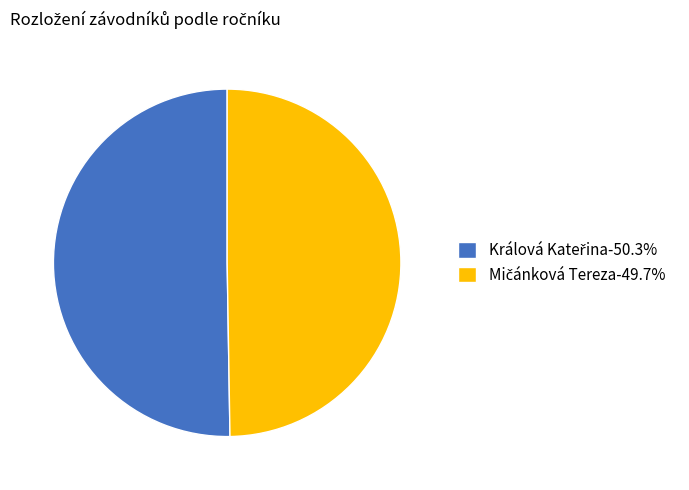

Is there any slice that represents more than half of the pie?

Yes